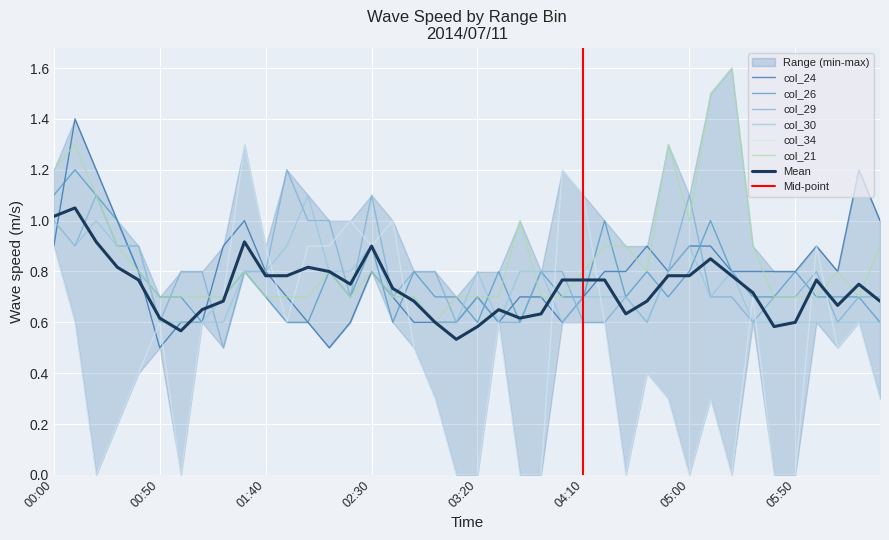

Between 2014/07/11 04:50 and 2014/07/11 00:40, which is larger?

2014/07/11 04:50